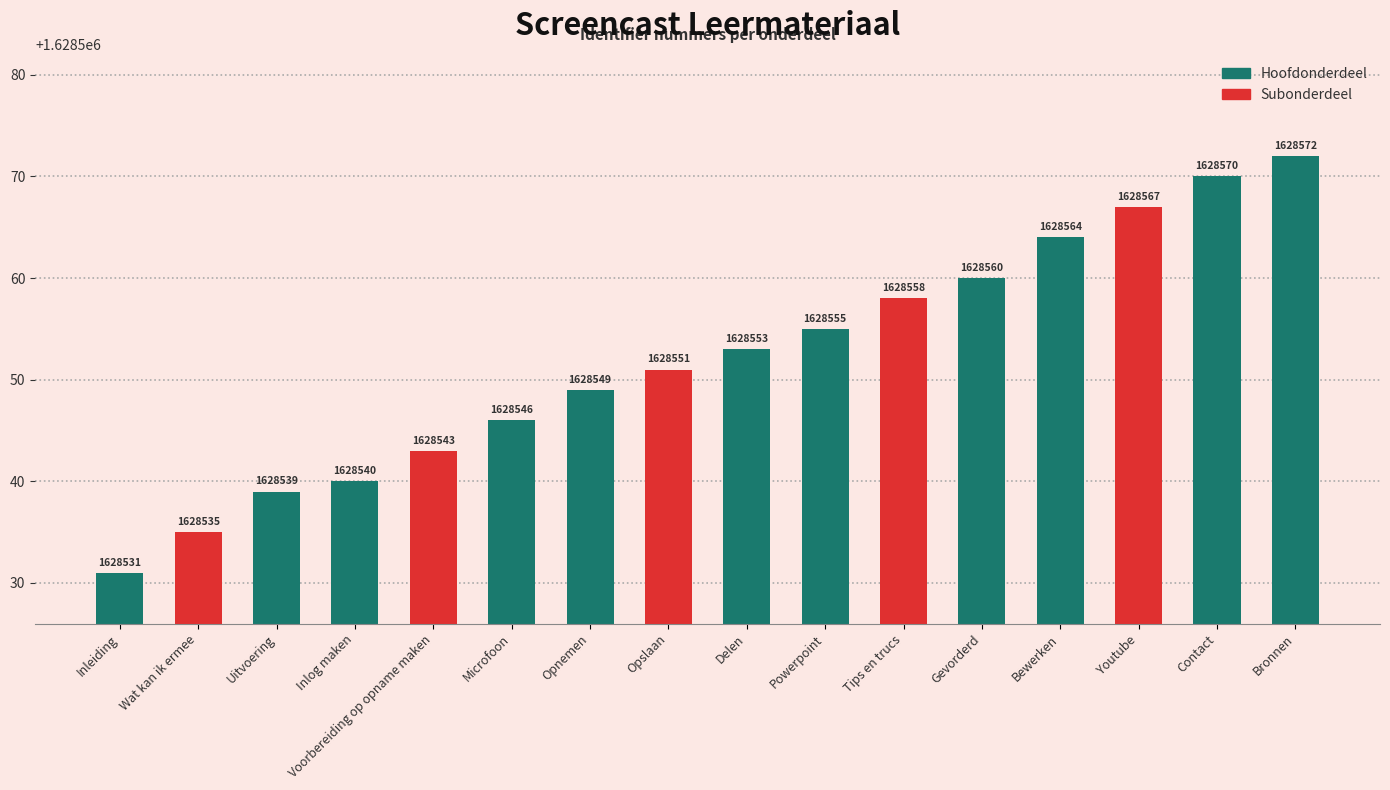

Count the number of data series in this chart.

1